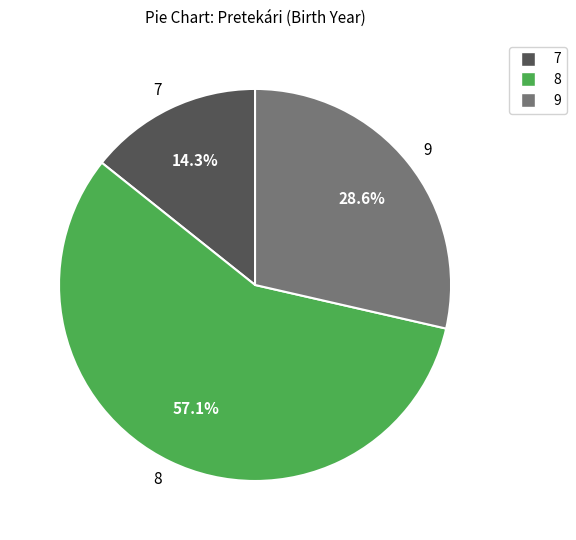

Which has a higher value, 7 or 9?

9